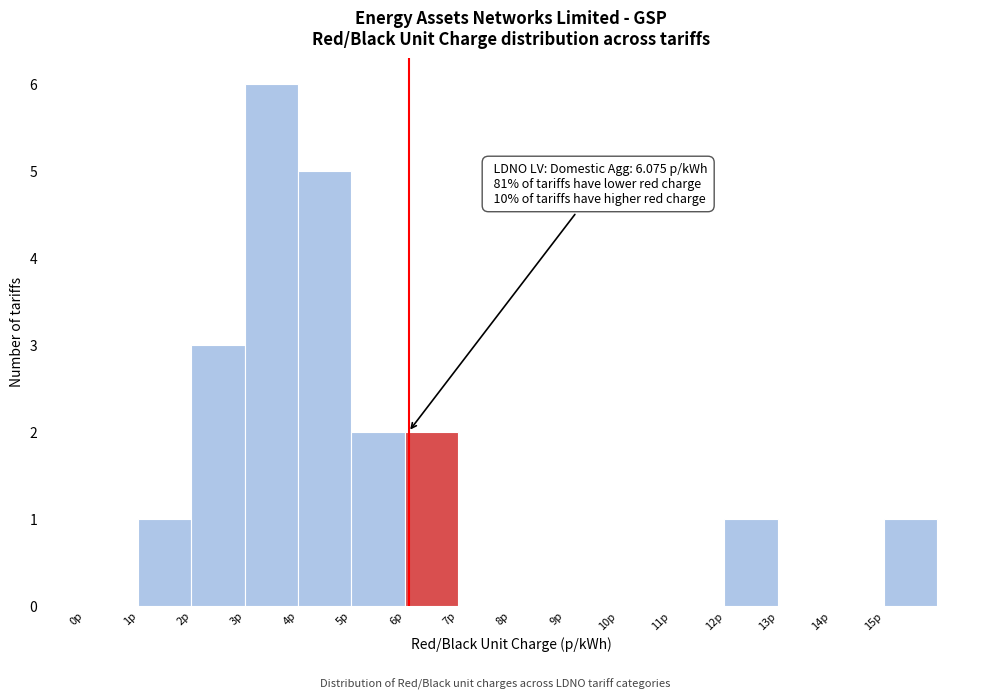

Which range on the x-axis has the tallest bar?

3 to 4